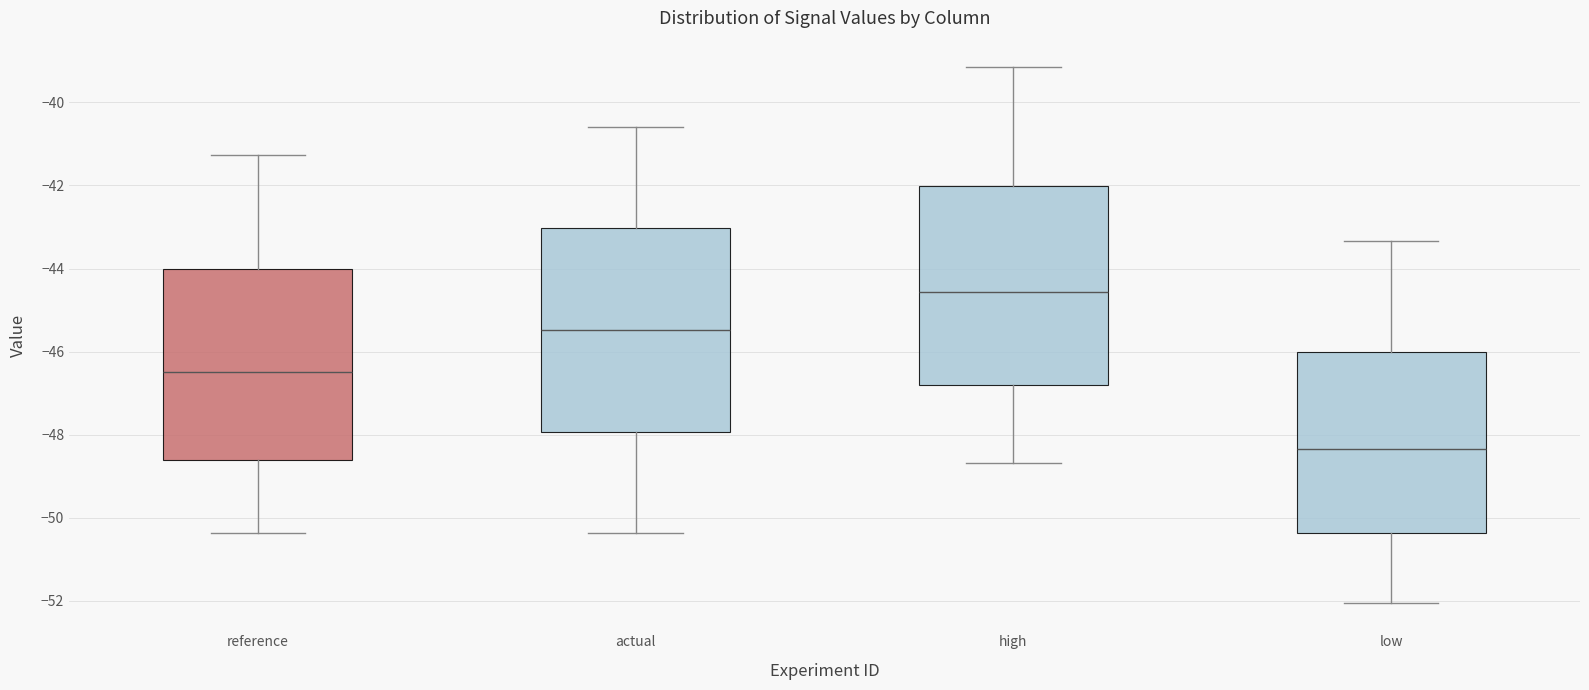

Reading left to right, transcribe this box plot: for each box, give where its median line is, the range the box spans, and where its two whiskers end, as read against the y-axis. The values are not printed on the chart, so give them approximately, as read against the axis.

reference: median -46.4, box -48.6 to -44.0, whiskers -50.4 to -41.2
actual: median -45.4, box -48.0 to -43.0, whiskers -50.4 to -40.6
high: median -44.6, box -46.8 to -42.0, whiskers -48.6 to -39.2
low: median -48.4, box -50.4 to -46.0, whiskers -52.0 to -43.4